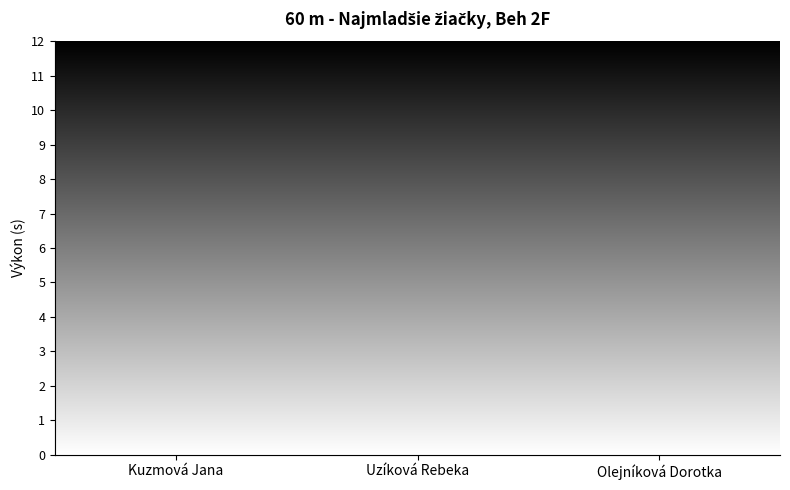

How many values are between 9 and 10?

1